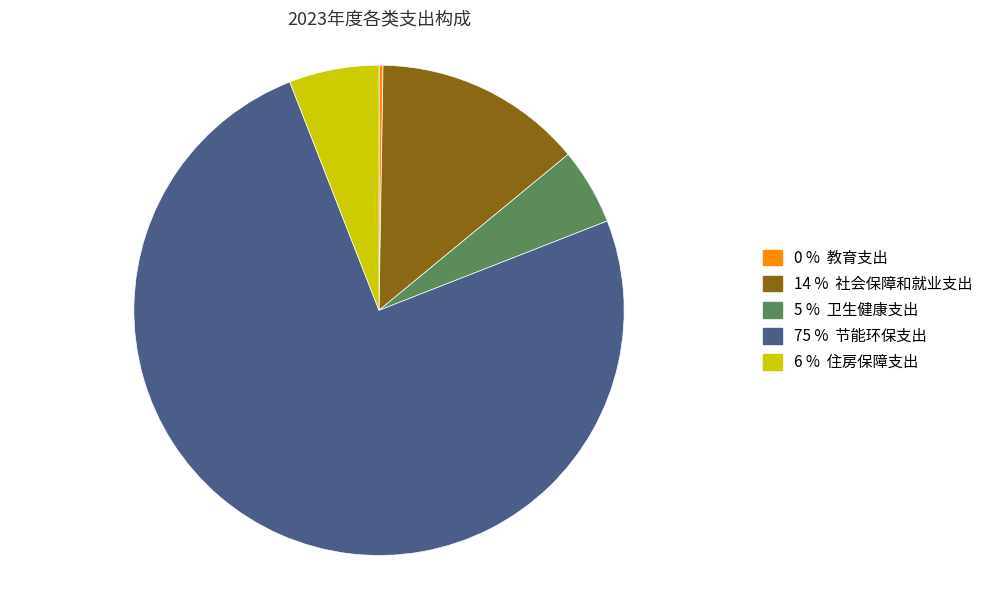

Is there any slice that represents more than half of the pie?

Yes